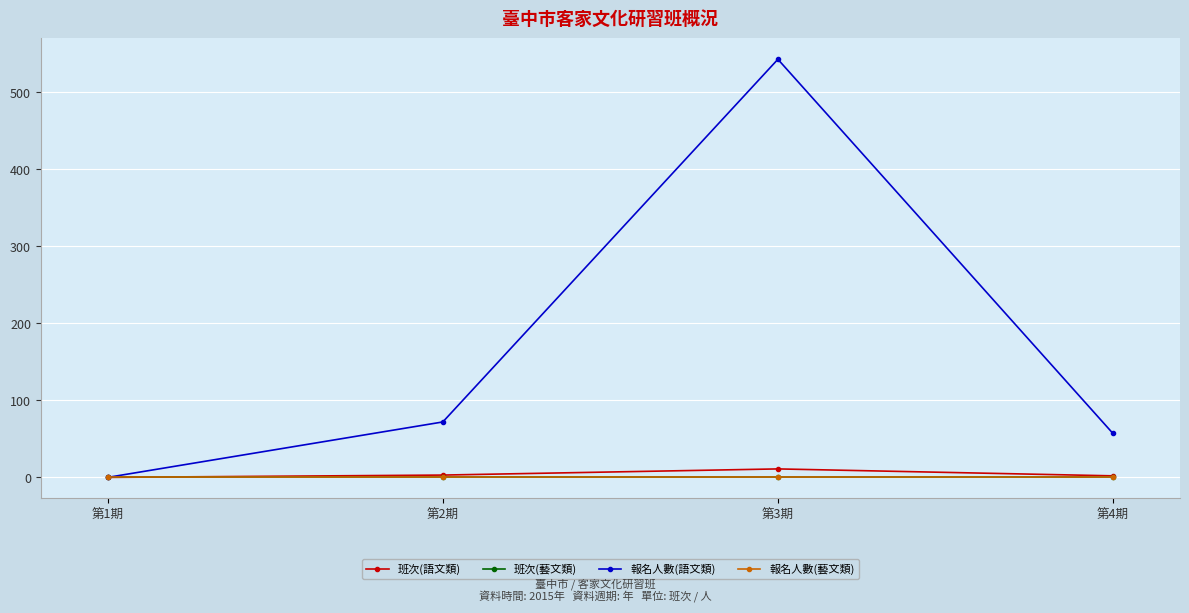

What is the label of the 4th point from the right?

第1期